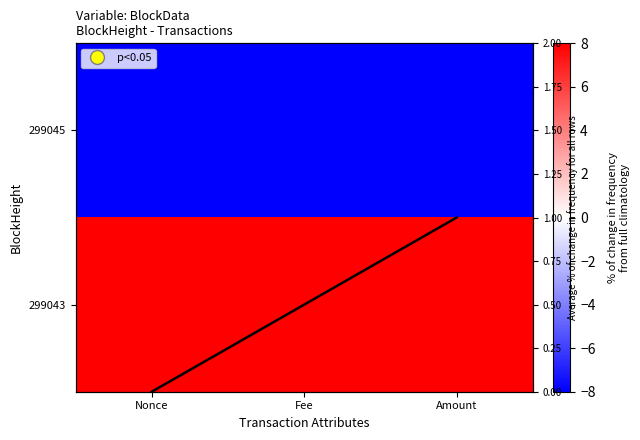

What is the total value across all series at Fee?

0.5